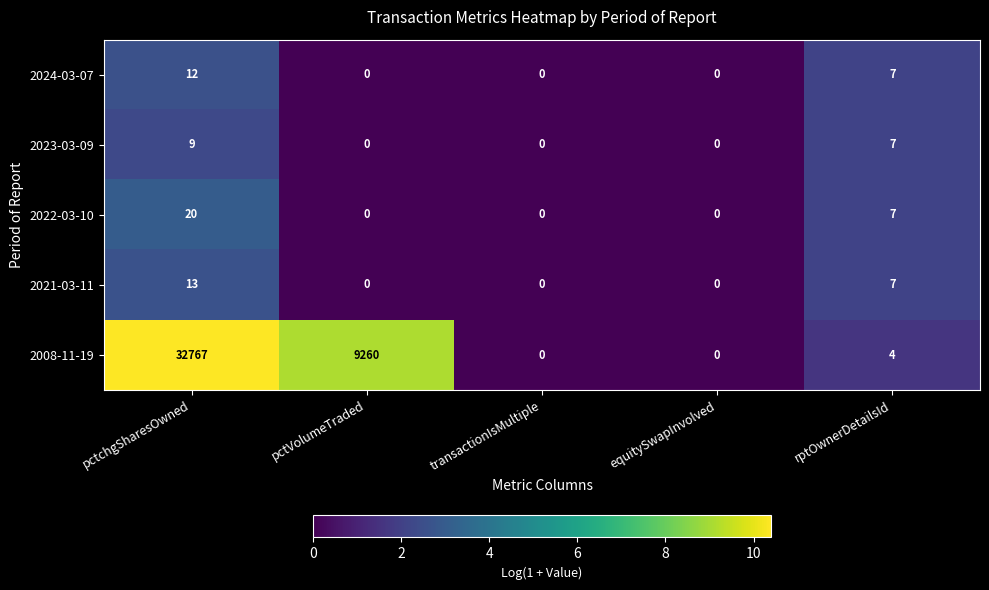

Reading left to right, list all the values displayed in this chart.

2024-03-07: 12	0	0	0	7
2023-03-09: 9	0	0	0	7
2022-03-10: 20	0	0	0	7
2021-03-11: 13	0	0	0	7
2008-11-19: 32767	9260	0	0	4